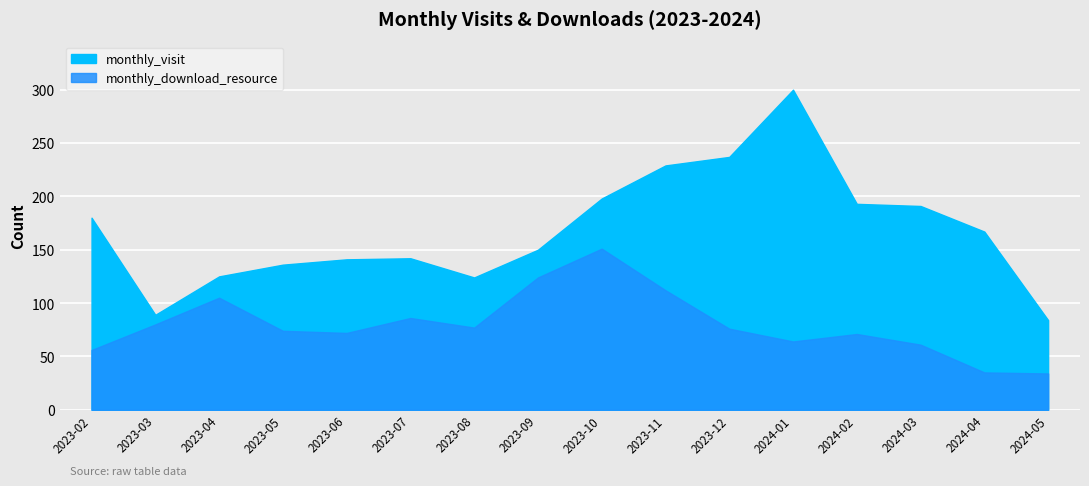

Which series has the largest range (max minus min)?

monthly_visit